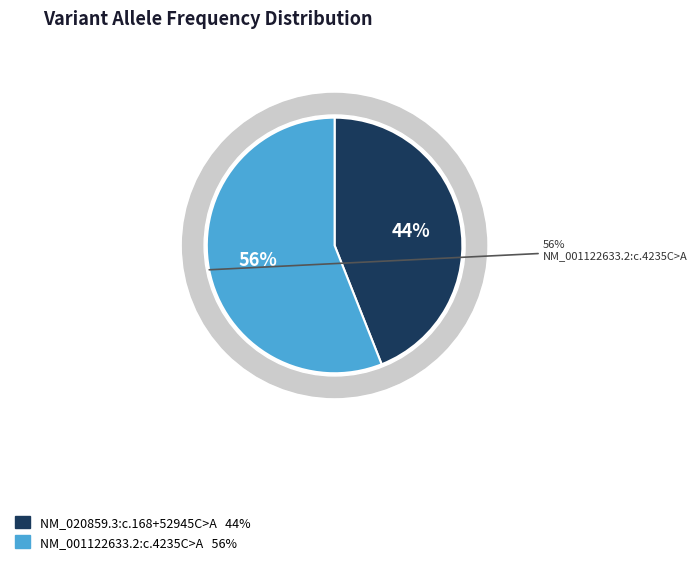

Is it true that NM_020859.3:c.168+52945C>A is 56% of the pie?

False